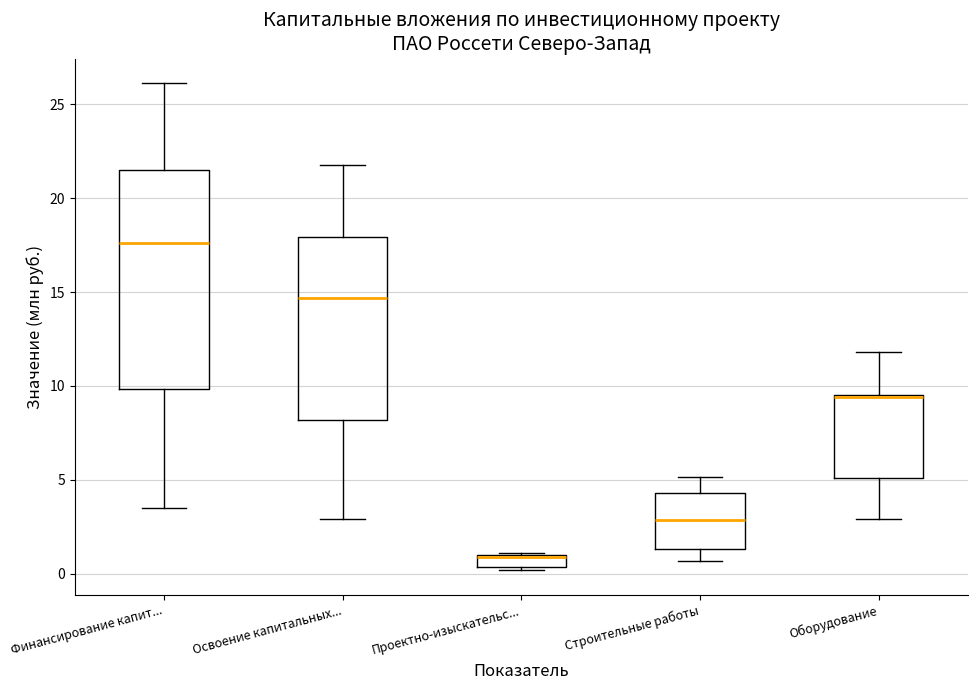

Where is the lower edge of the box for Строительные работы on the y-axis? The values are not printed on the chart, so give them approximately, as read against the axis.

1.5